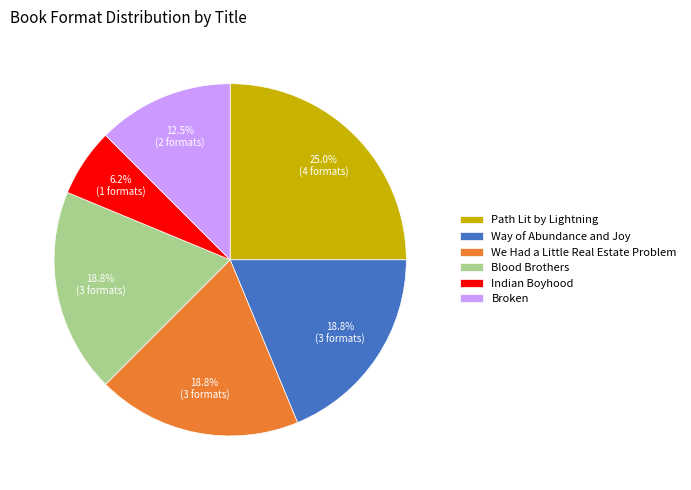

To the nearest percent, what is the average slice percentage?

17%